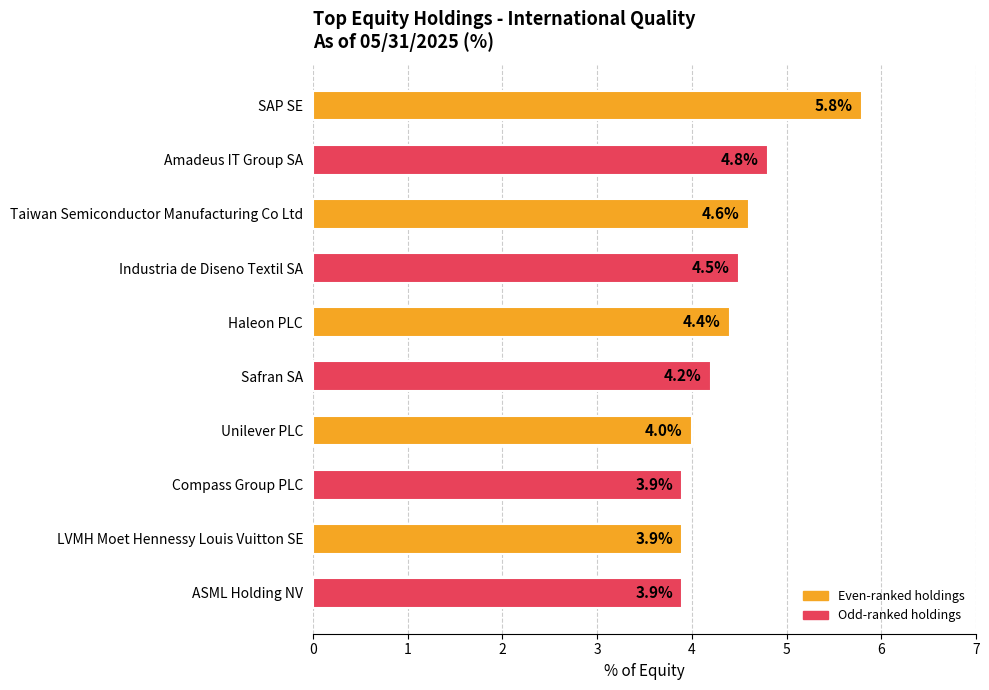

Where is the data nearest to the value 4?

Unilever PLC